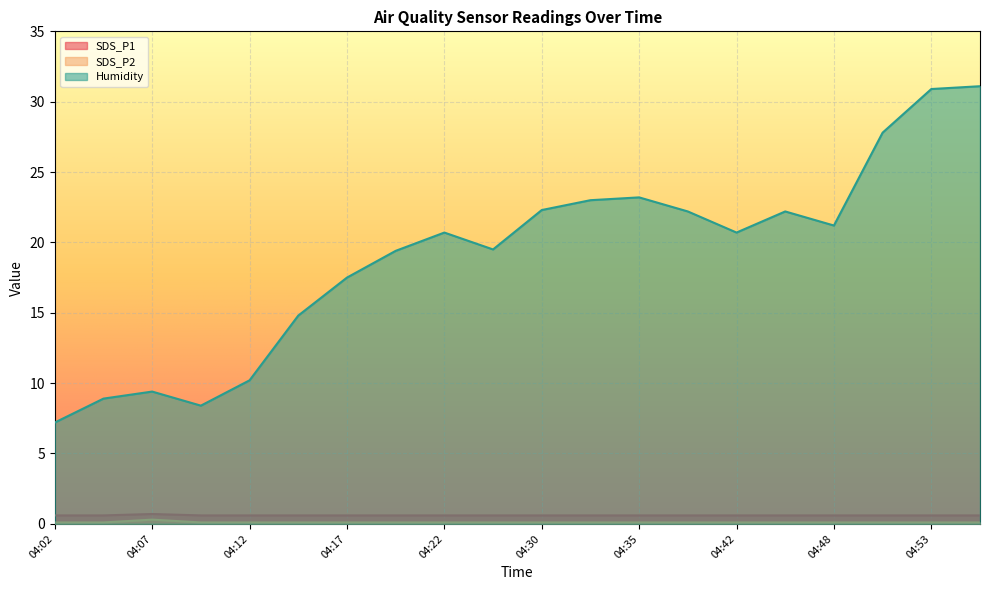

Where is Humidity nearest to the value 19?

04:20